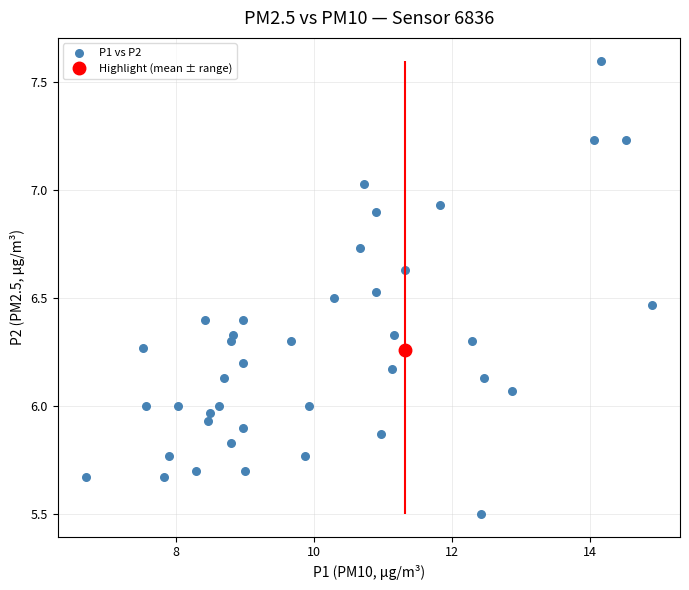

What is the range of X values (max minus min)?

8.2